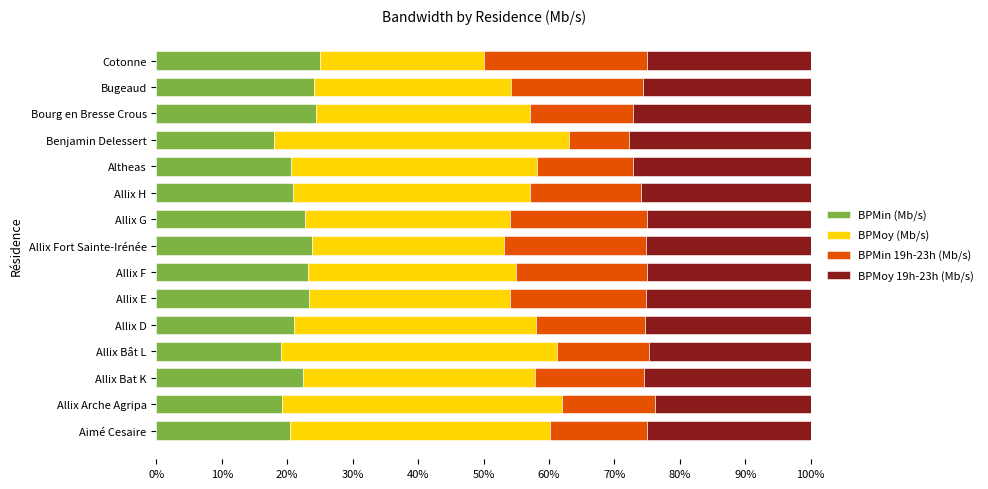

What are all the series names shown in the legend?

BPMin (Mb/s), BPMoy (Mb/s), BPMin 19h-23h (Mb/s), BPMoy 19h-23h (Mb/s)